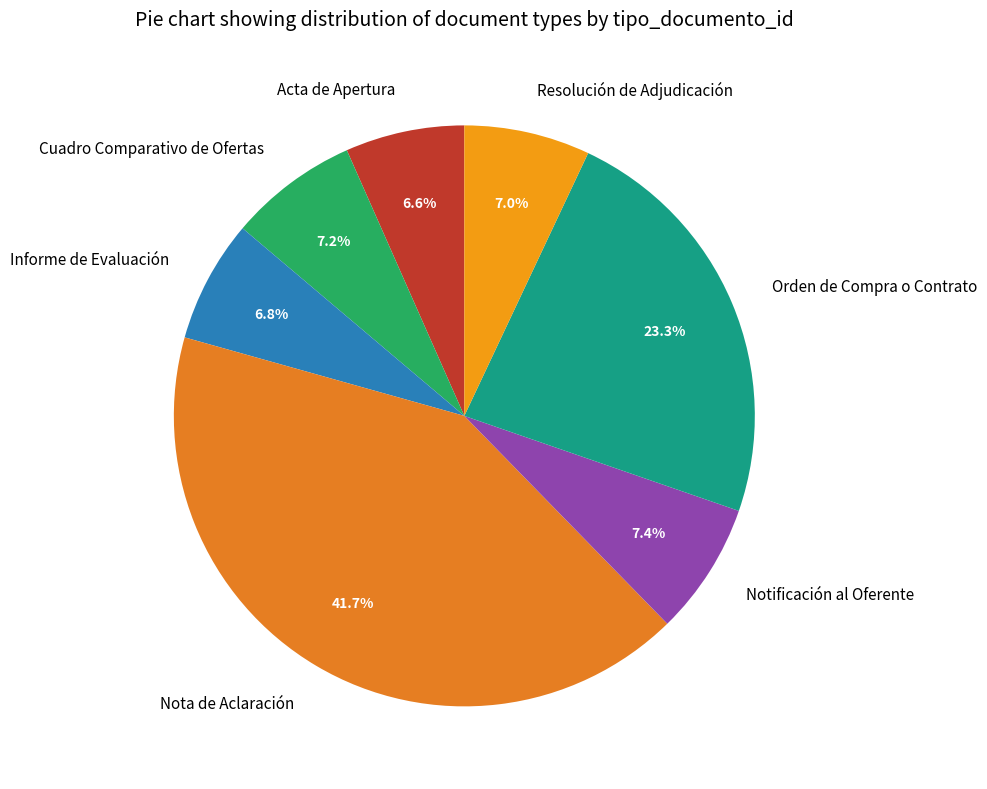

Does Informe de Evaluación account for over 50% of the chart?

No